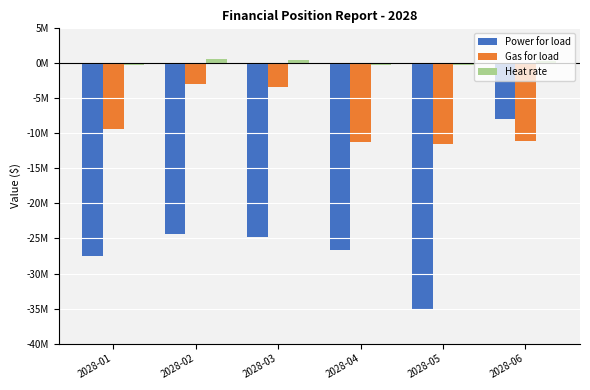

Which series has the largest total across all categories?

Heat rate